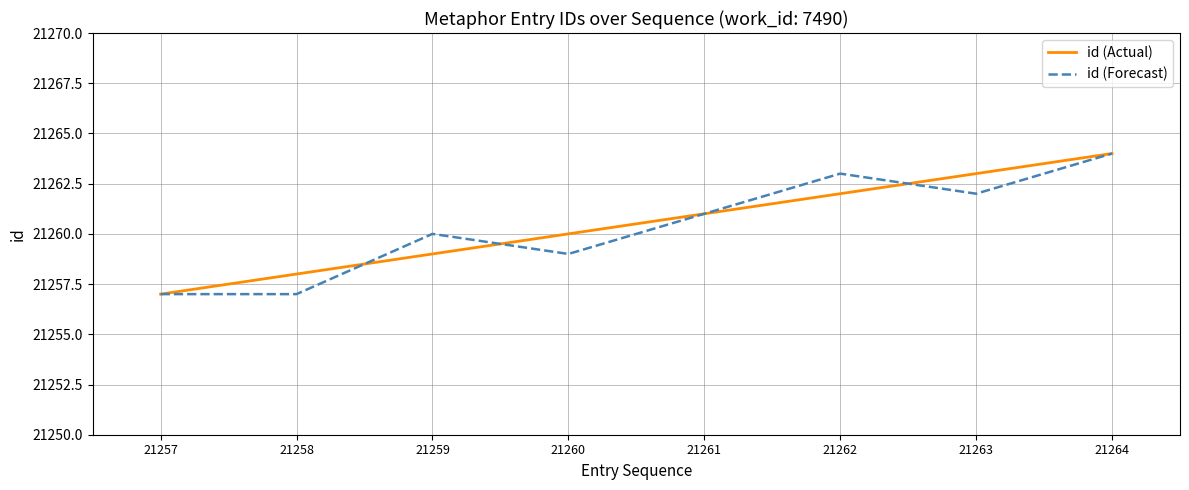

Is this an area chart (filled region under the line)?

No